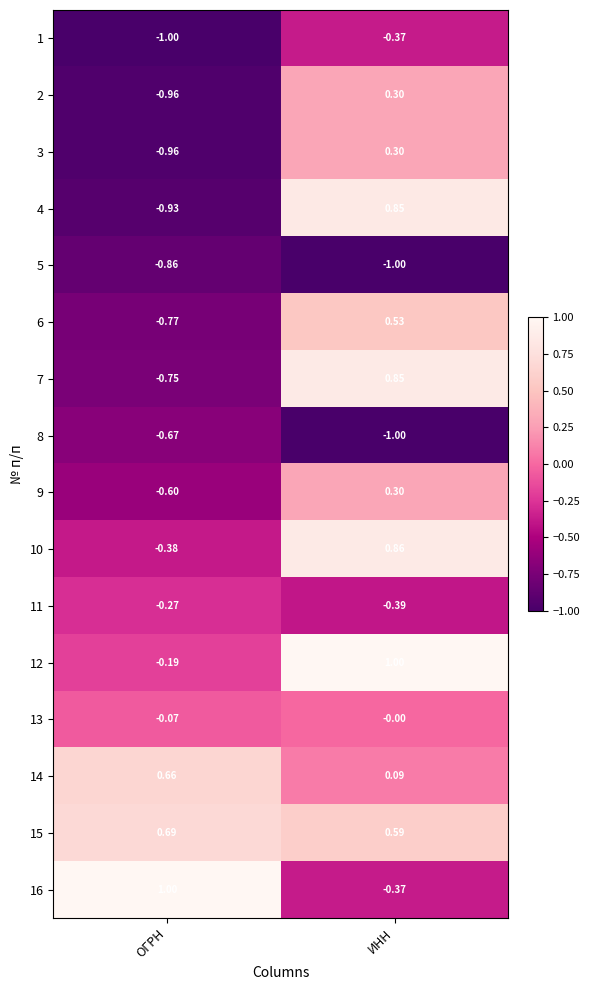

Rank the categories by 11 value from lowest to highest.

ИНН, ОГРН